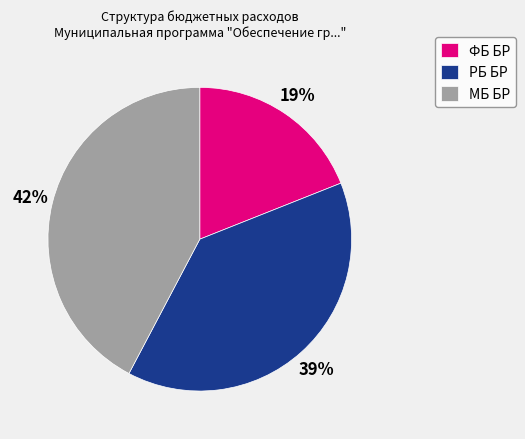

How many slices are in this pie chart?

3